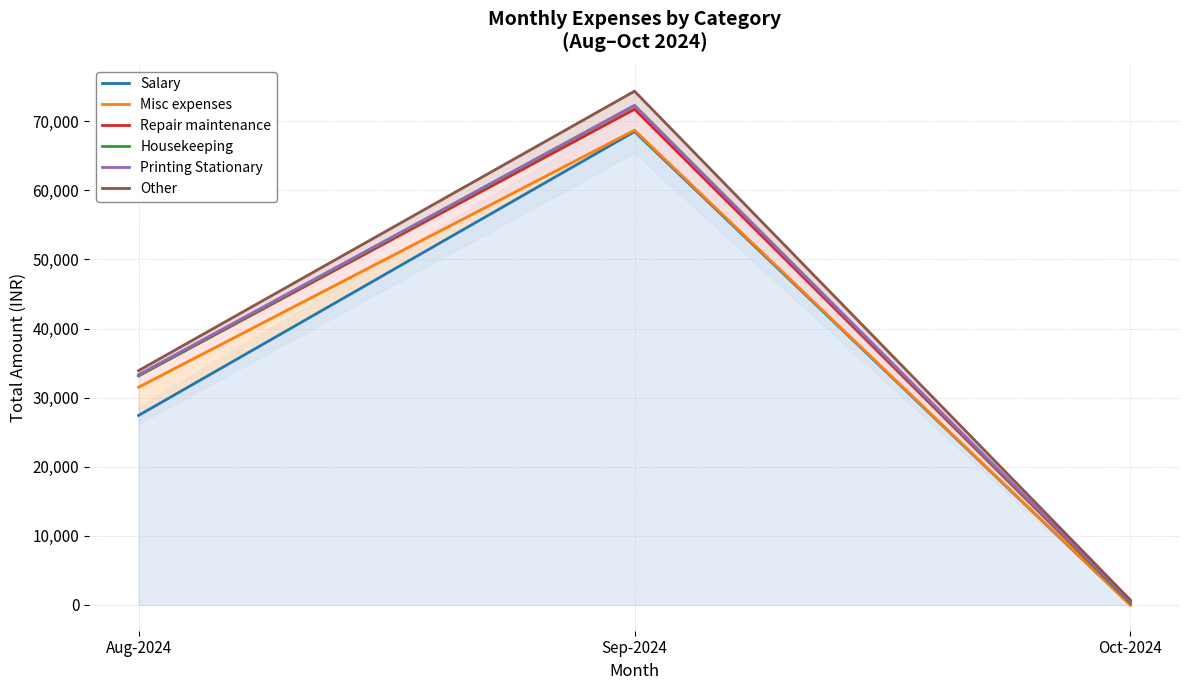

Is it true that Misc expenses equals 109574 at Sep-2024?

False